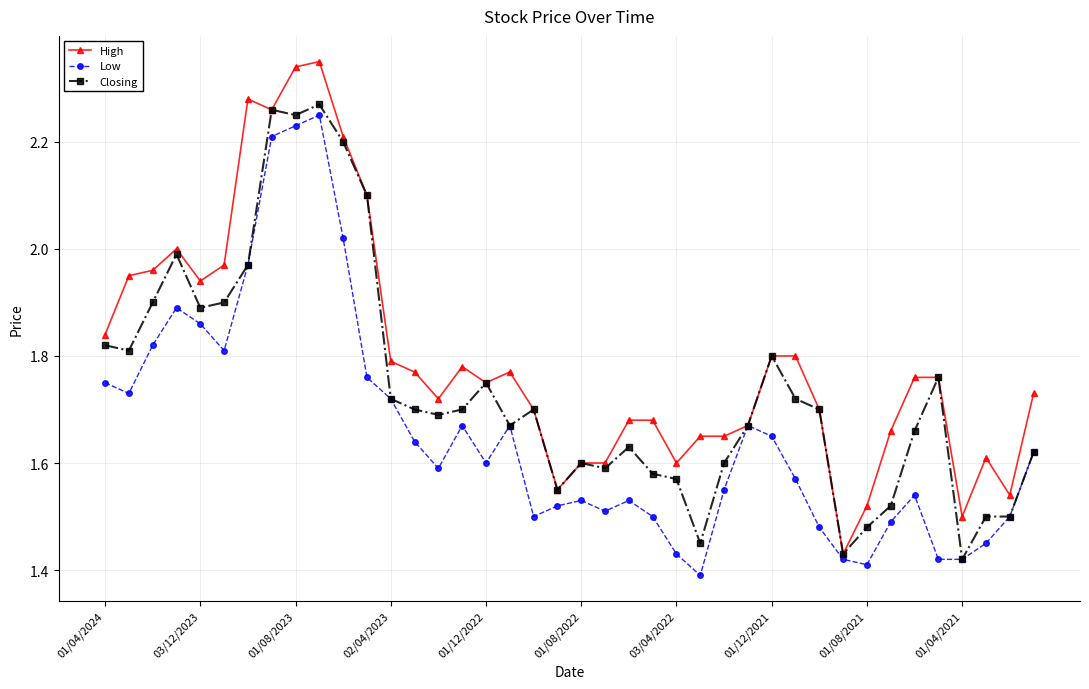

True or false: Low has more than 2 interior local peaks.

True